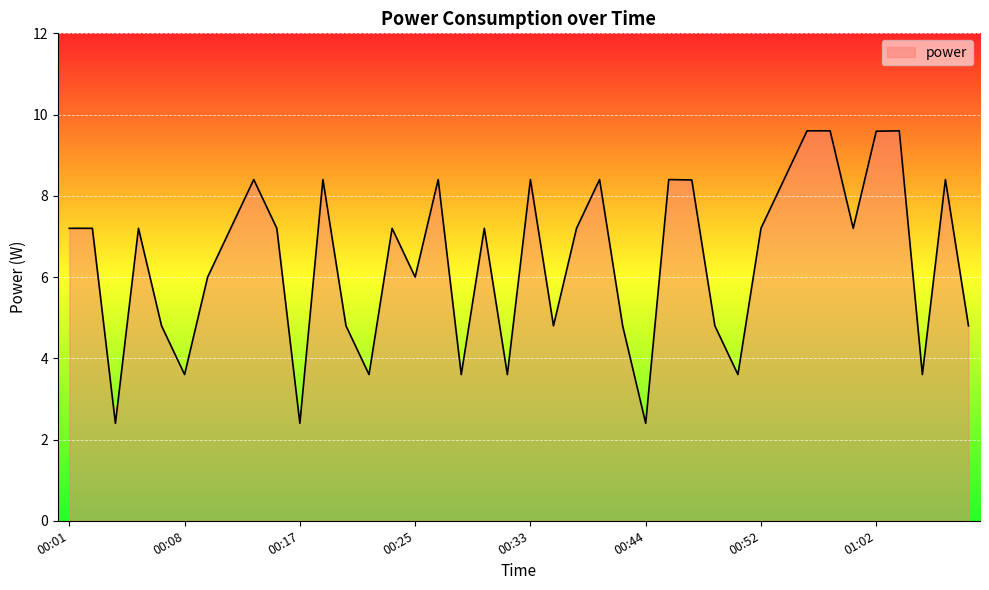

What is the difference between the maximum and minimum values?

7.2